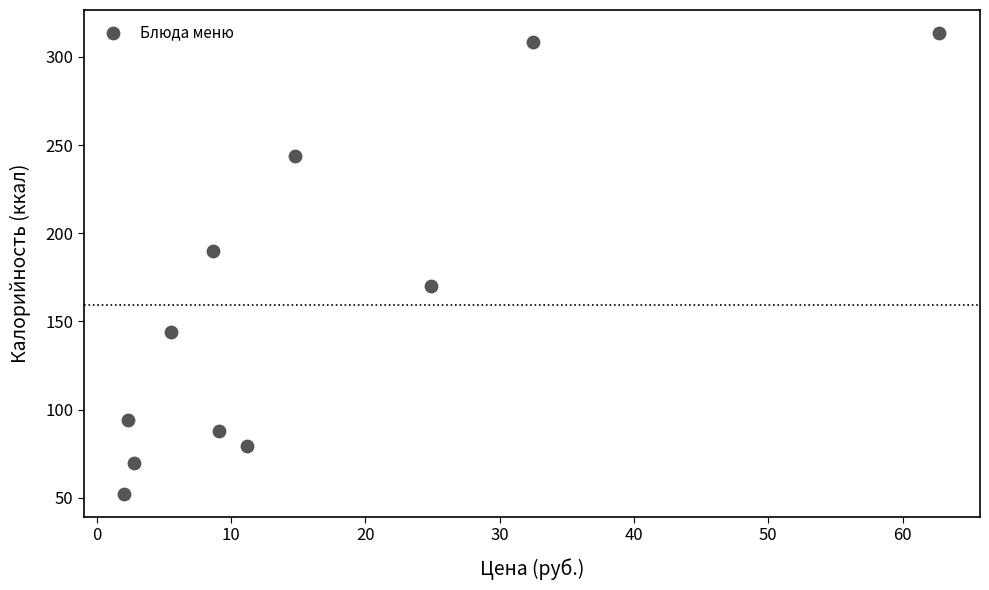

What Y value in the scatter plot is closest to 182?

189.7